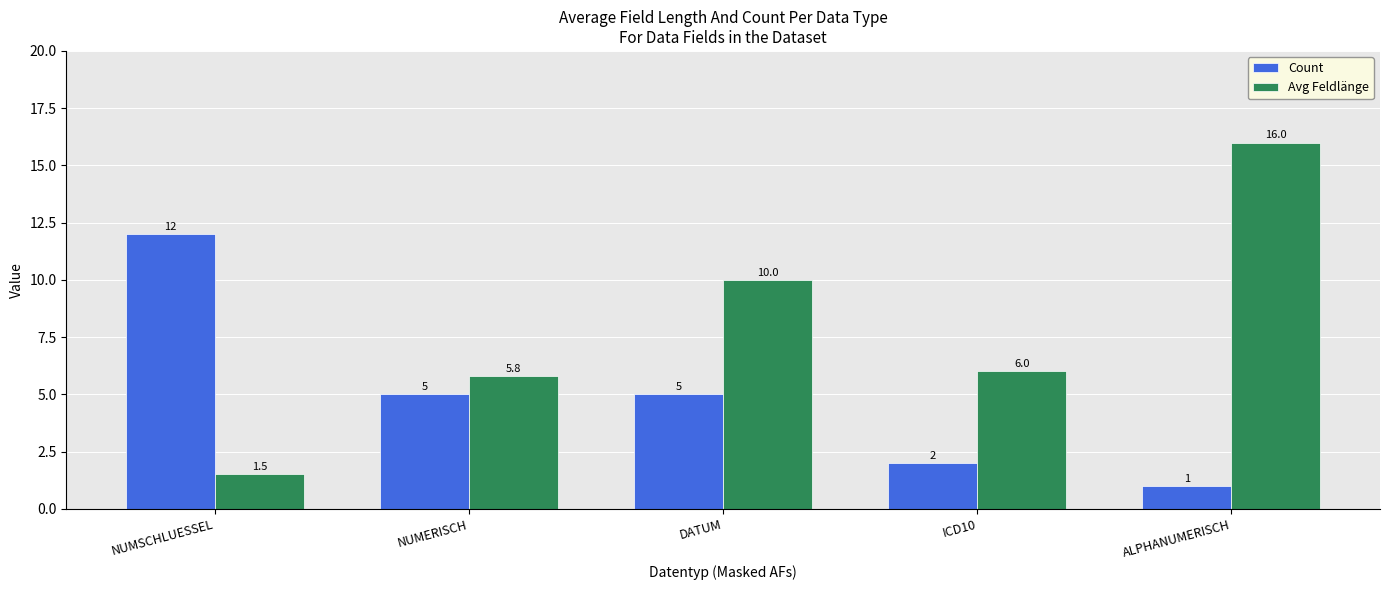

The Count series shows 1.1 at NUMERISCH. True or false?

False